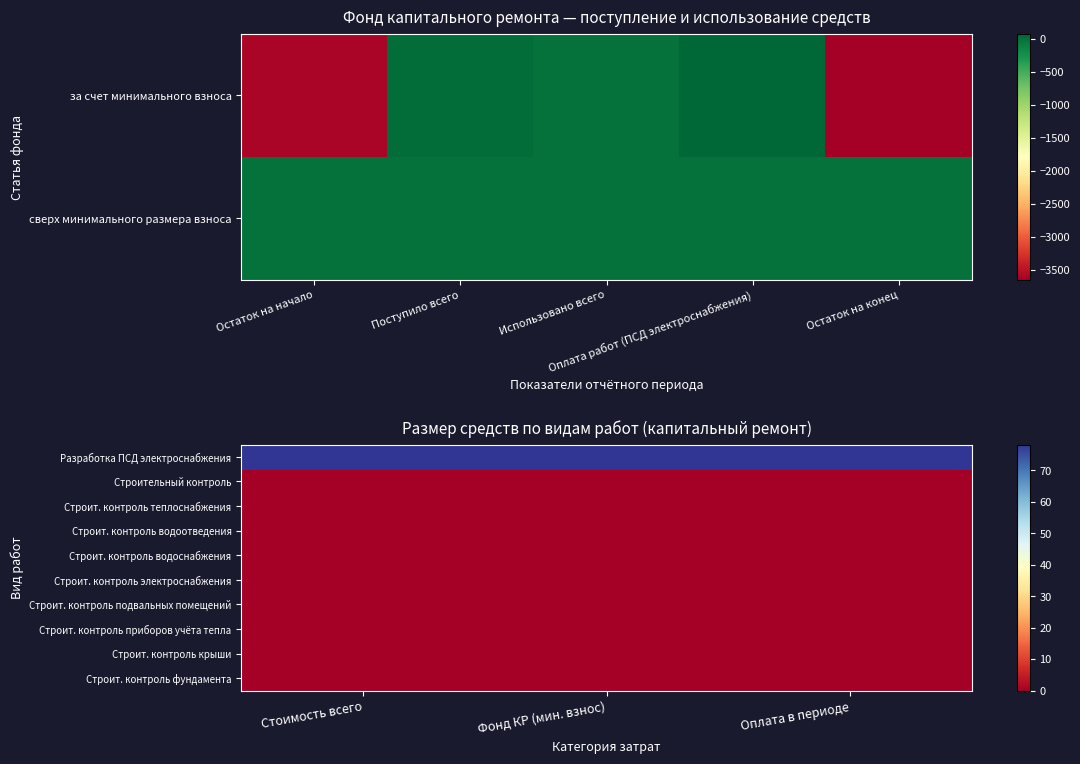

Rank the series by their maximum value, from lowest to highest.

Строительный контроль, Строит. контроль теплоснабжения, Строит. контроль водоотведения, Строит. контроль водоснабжения, Строит. контроль электроснабжения, Строит. контроль подвальных помещений, Строит. контроль приборов учёта тепла, Строит. контроль крыши, Строит. контроль фундамента, Разработка ПСД электроснабжения